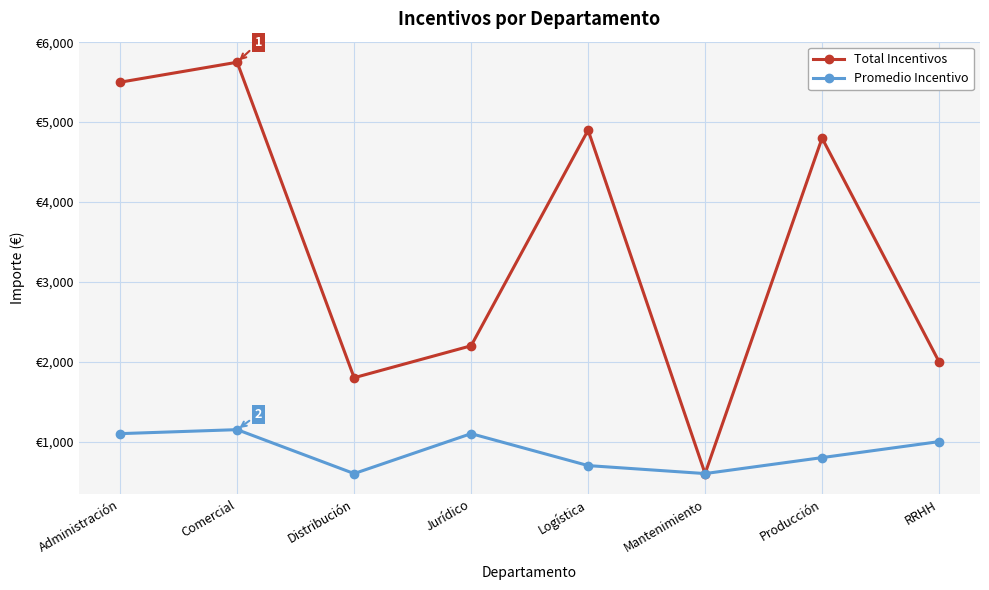

Does the chart have visible grid lines?

Yes